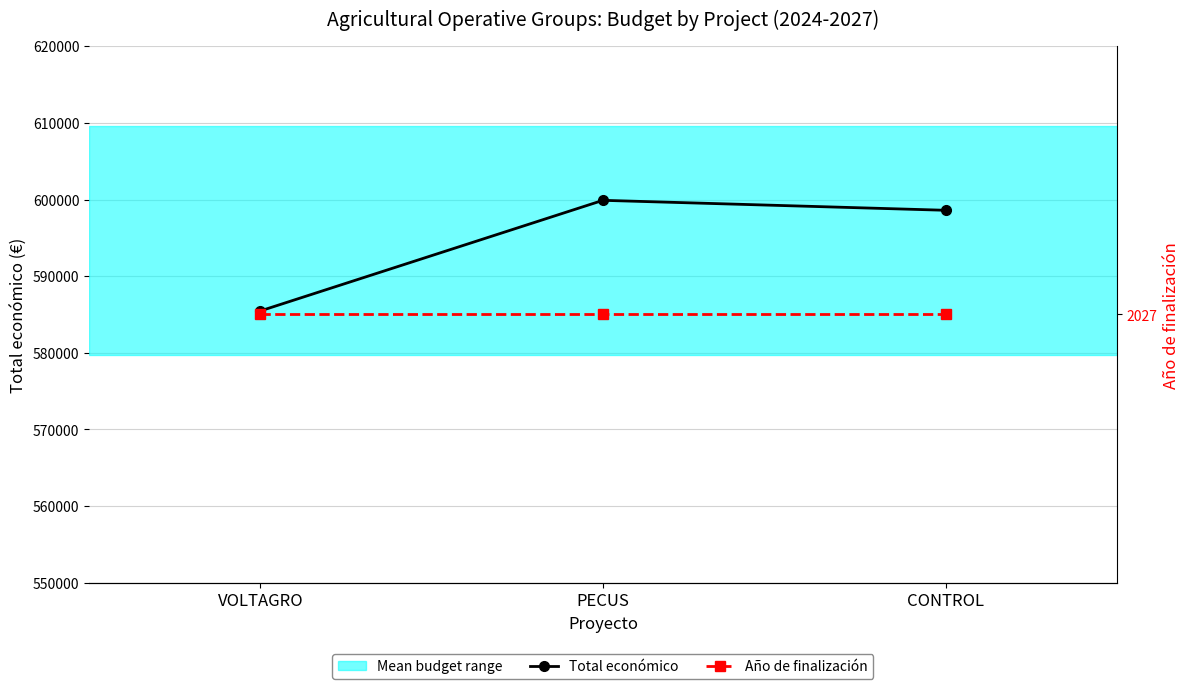

At which label is Total económico closest to 592679?

CONTROL